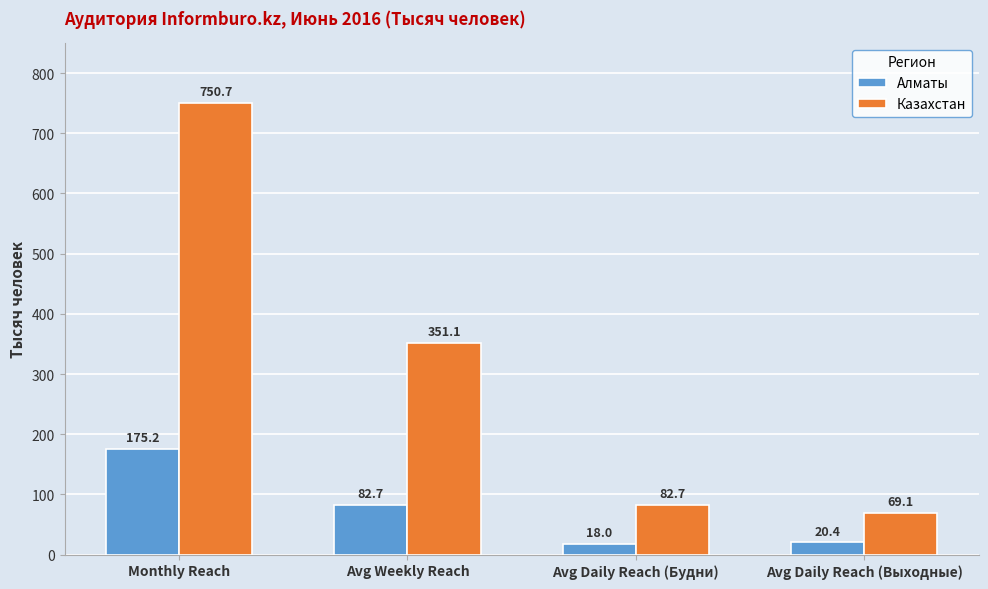

Reading right to left, transcribe all the data shown in this chart.

Алматы: Avg Daily Reach (Выходные)=20.4	Avg Daily Reach (Будни)=18.0	Avg Weekly Reach=82.7	Monthly Reach=175.2
Казахстан: Avg Daily Reach (Выходные)=69.1	Avg Daily Reach (Будни)=82.7	Avg Weekly Reach=351.1	Monthly Reach=750.7